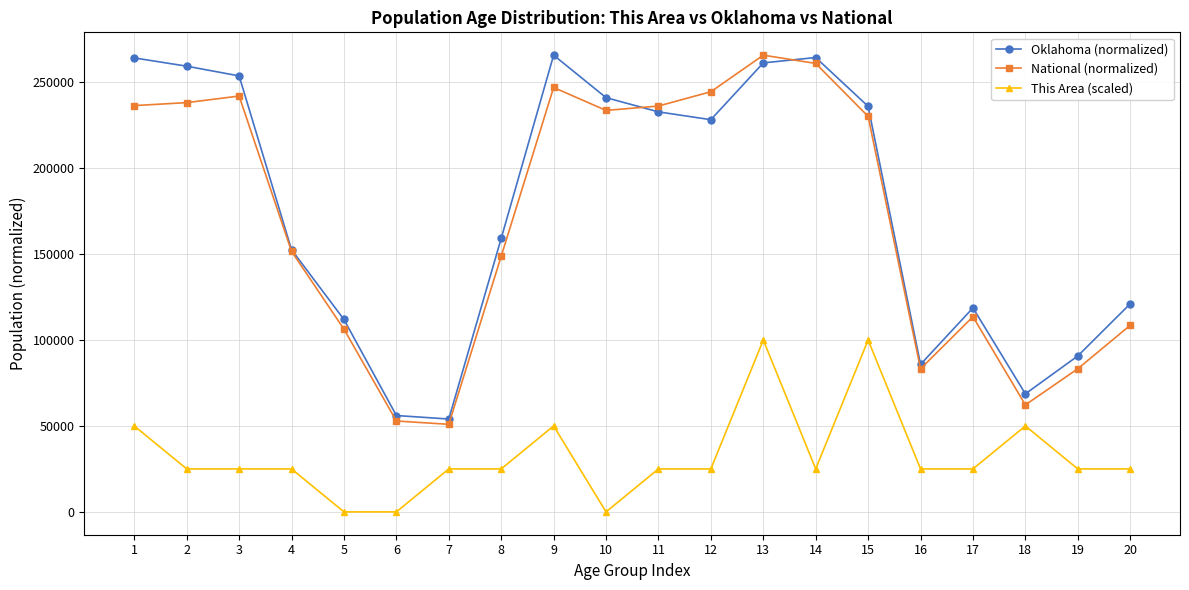

How many values in the This Area (scaled) series are below 25000?

3